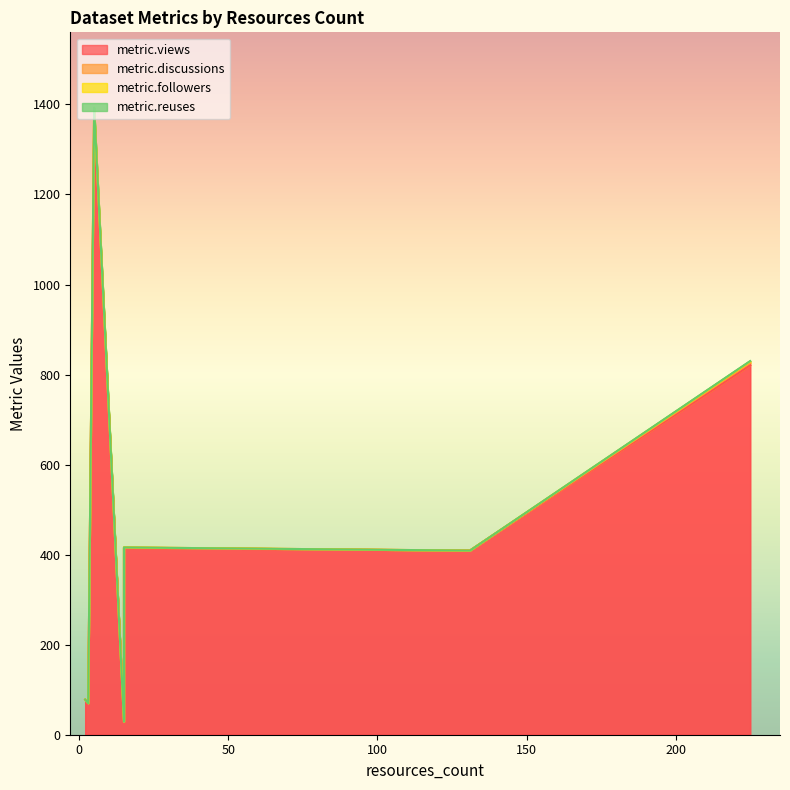

Where is metric.followers nearest to the value 4?

225